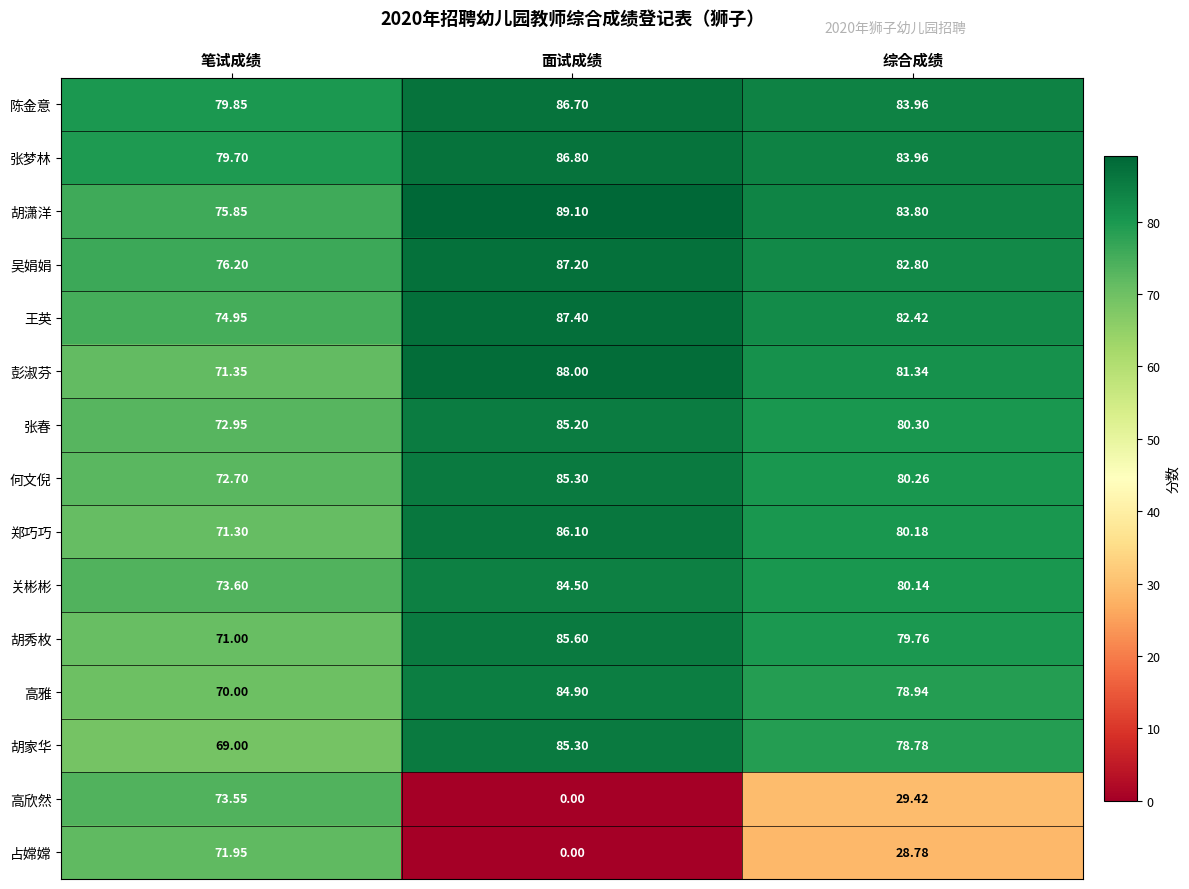

How many data points does each series have?

3